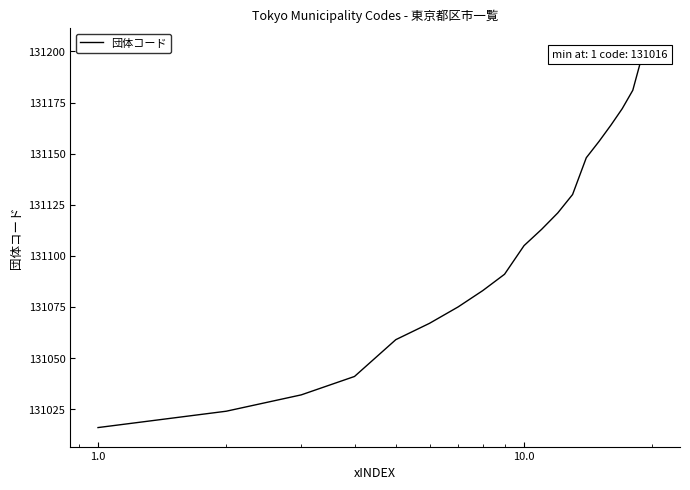

What is the sum of all values?

2622179